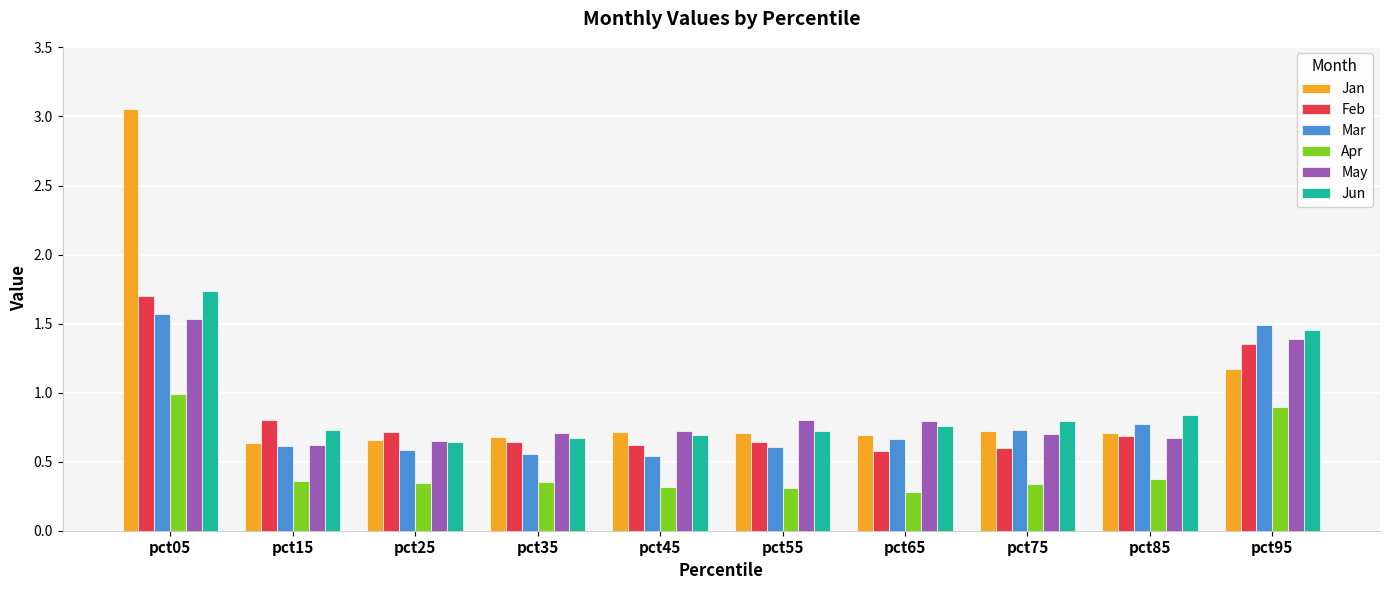

At which category does the chart reach its minimum across all series?

pct65